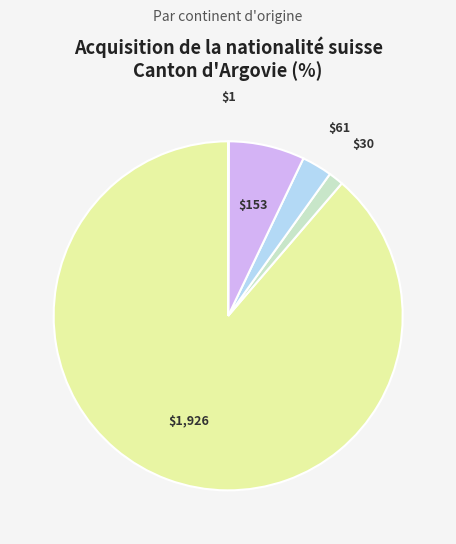

Is there any slice that represents more than half of the pie?

Yes